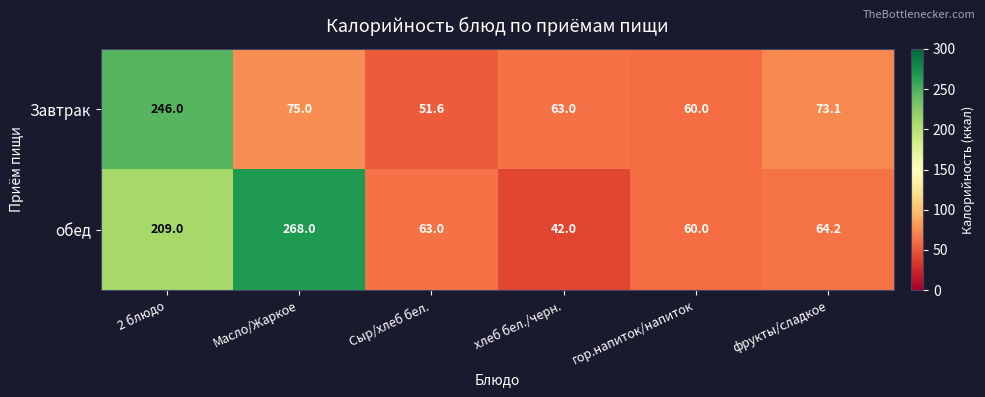

The value of обед at гор.напиток/напиток is 60.0. True or false?

True